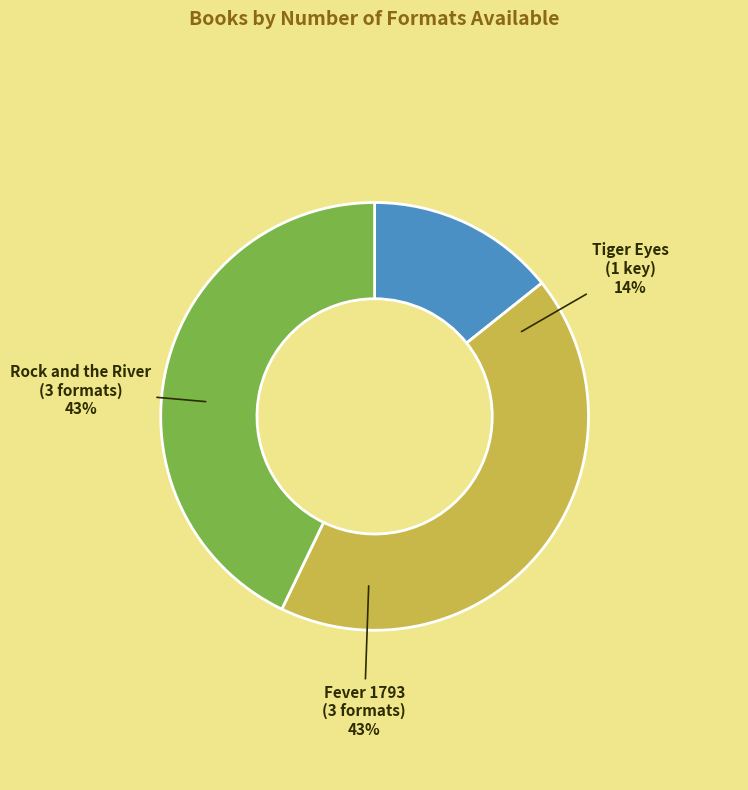

Which category has the biggest portion of the pie?

Rock and the River